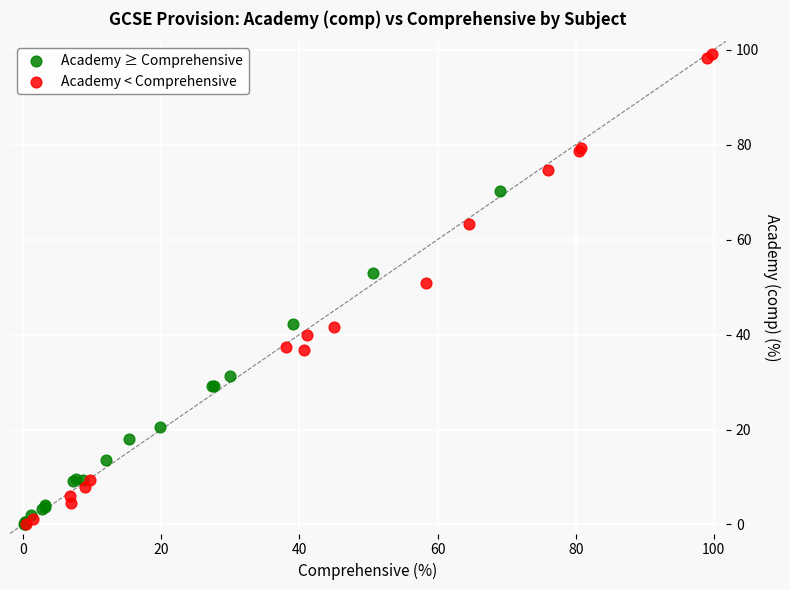

Which series reaches the maximum Y coordinate?

Academy < Comprehensive